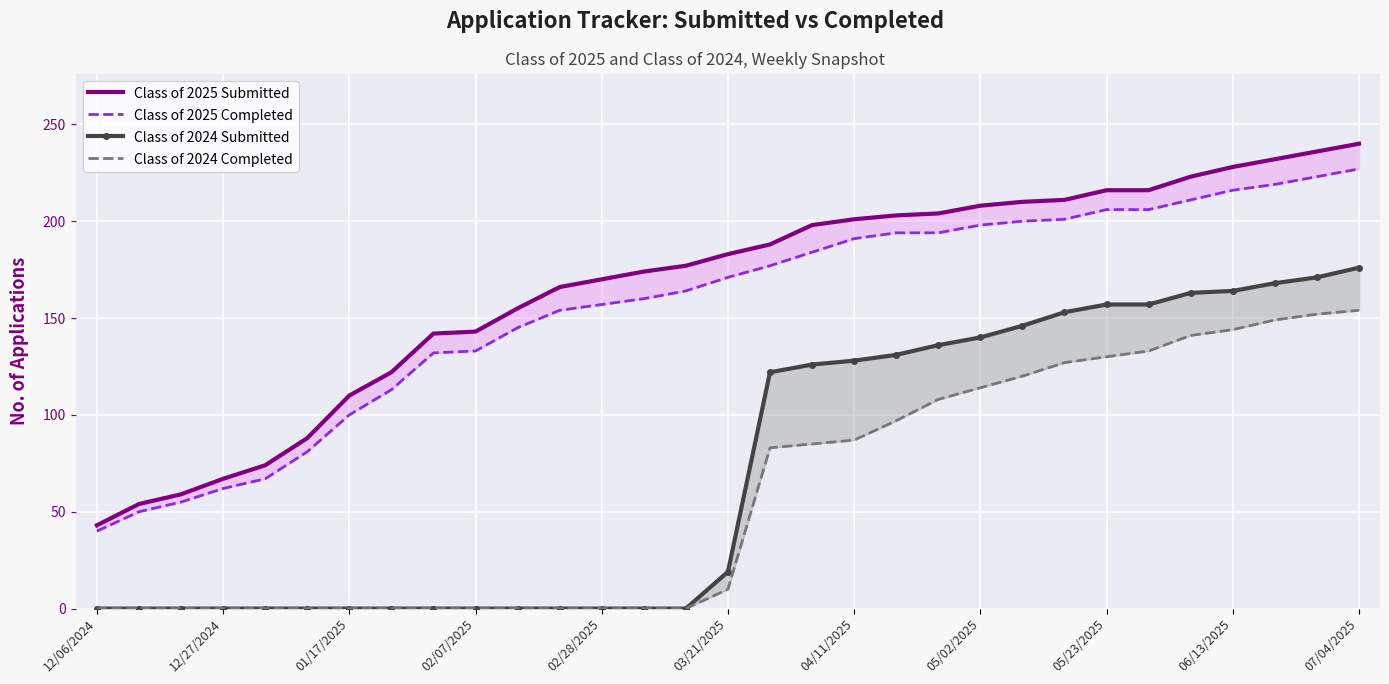

What is the highest value of the Class of 2025 Completed series?

227